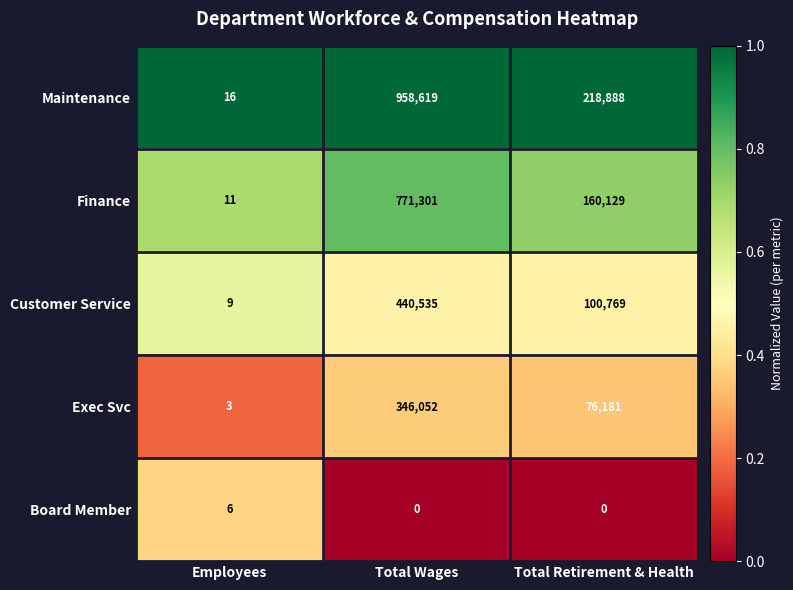

The Finance series shows 771301 at Total Wages. True or false?

True